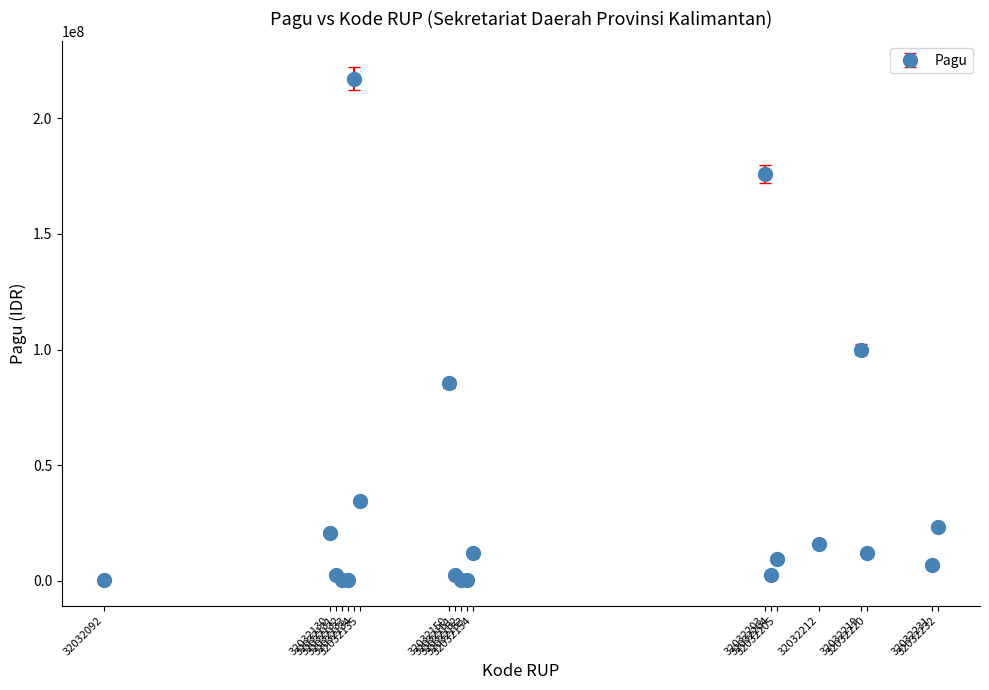

What is the difference between the maximum and minimum values?

216800000